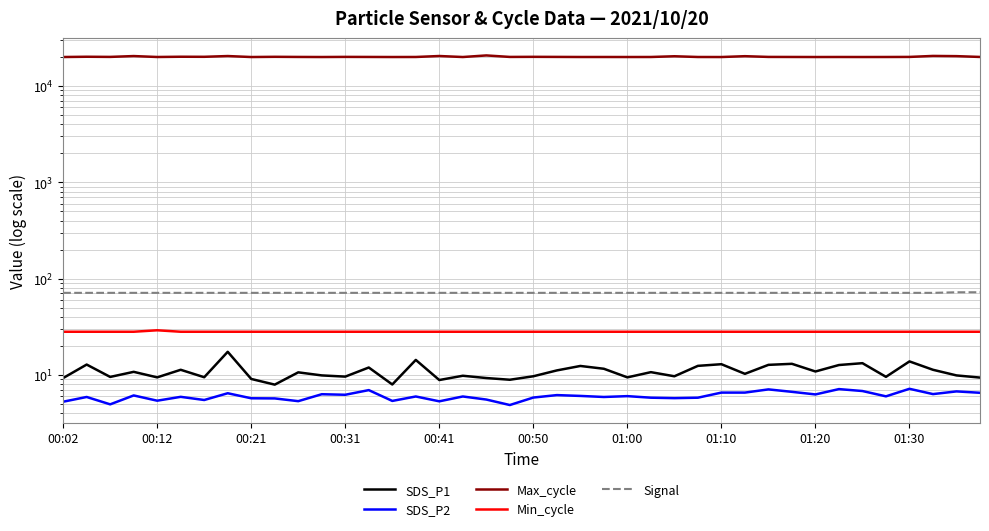

What value does the SDS_P2 series have at 14?

5.3